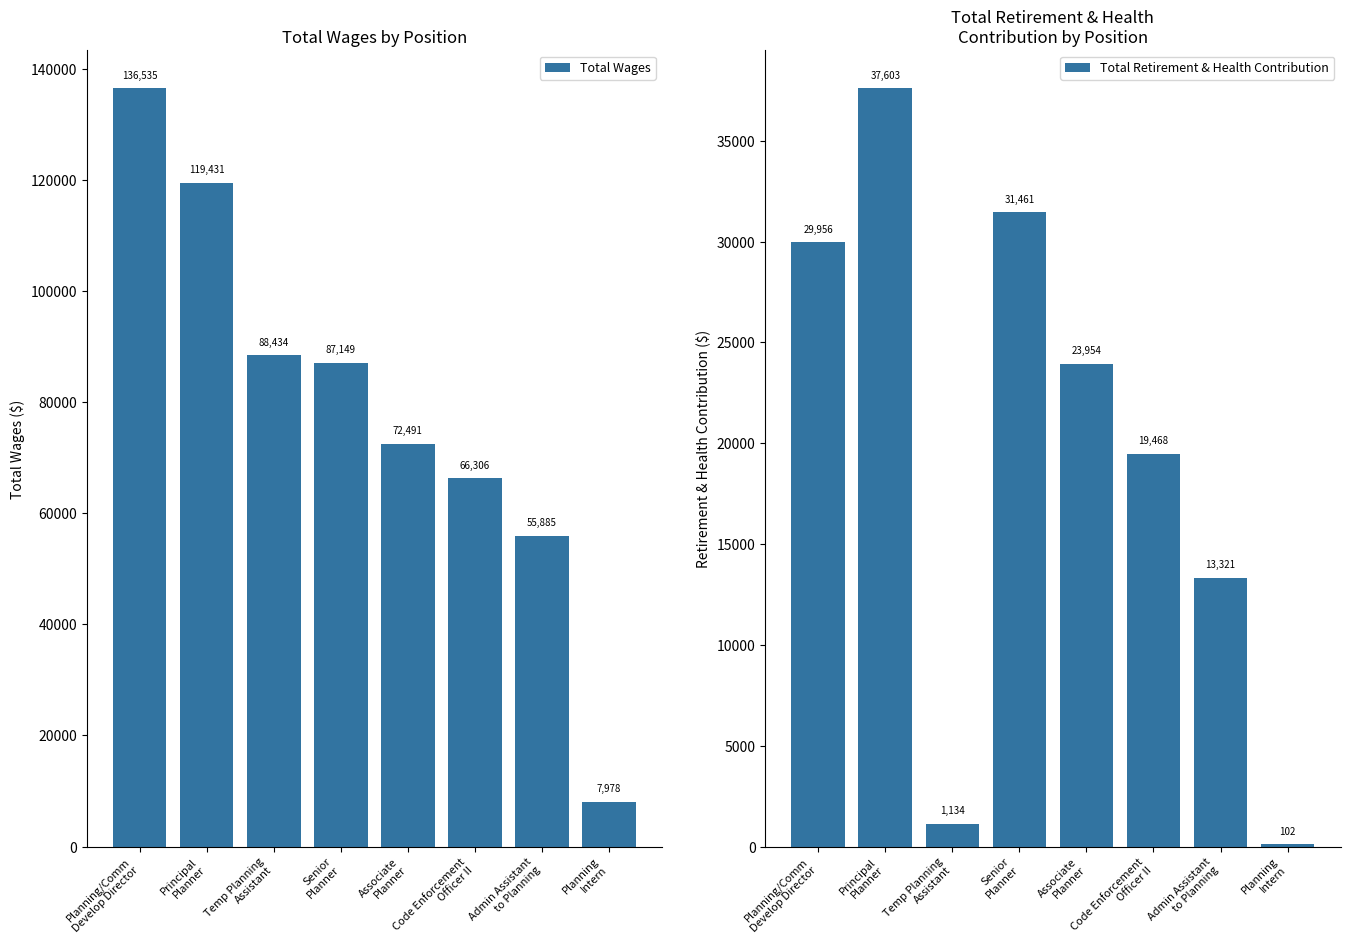

What position from the left is Principal
Planner?

2